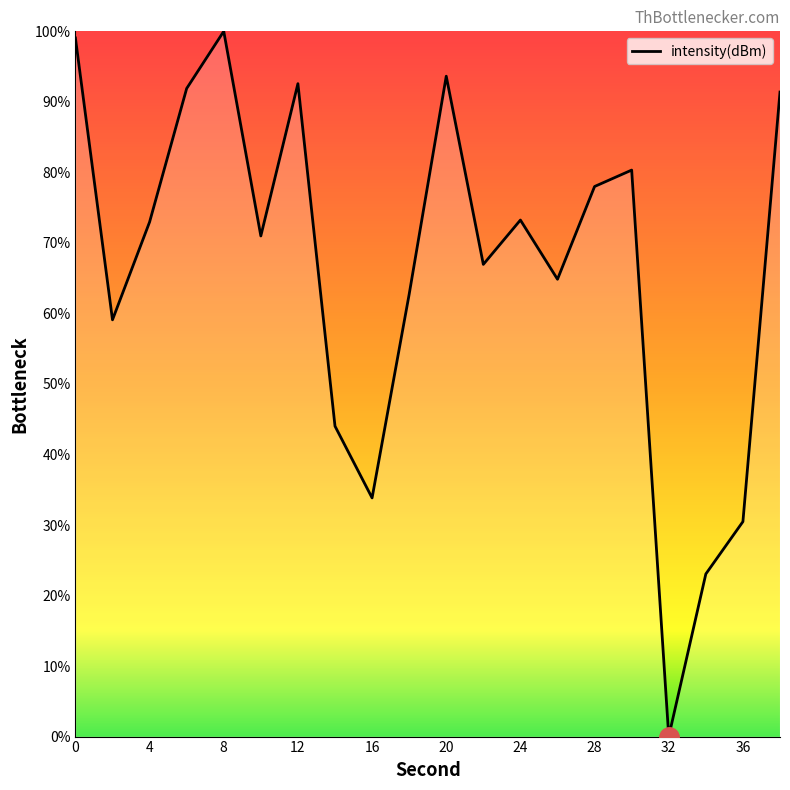

What is the difference between the maximum and minimum values?

100.0